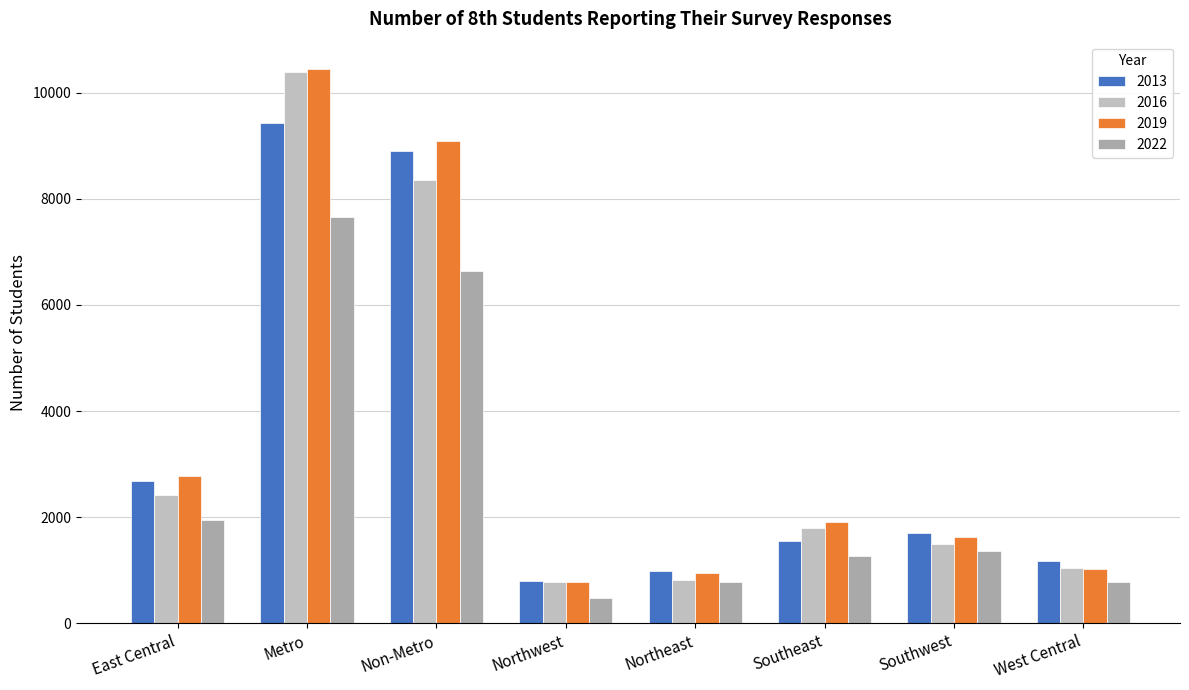

The value of 2022 at East Central is 1951. True or false?

True